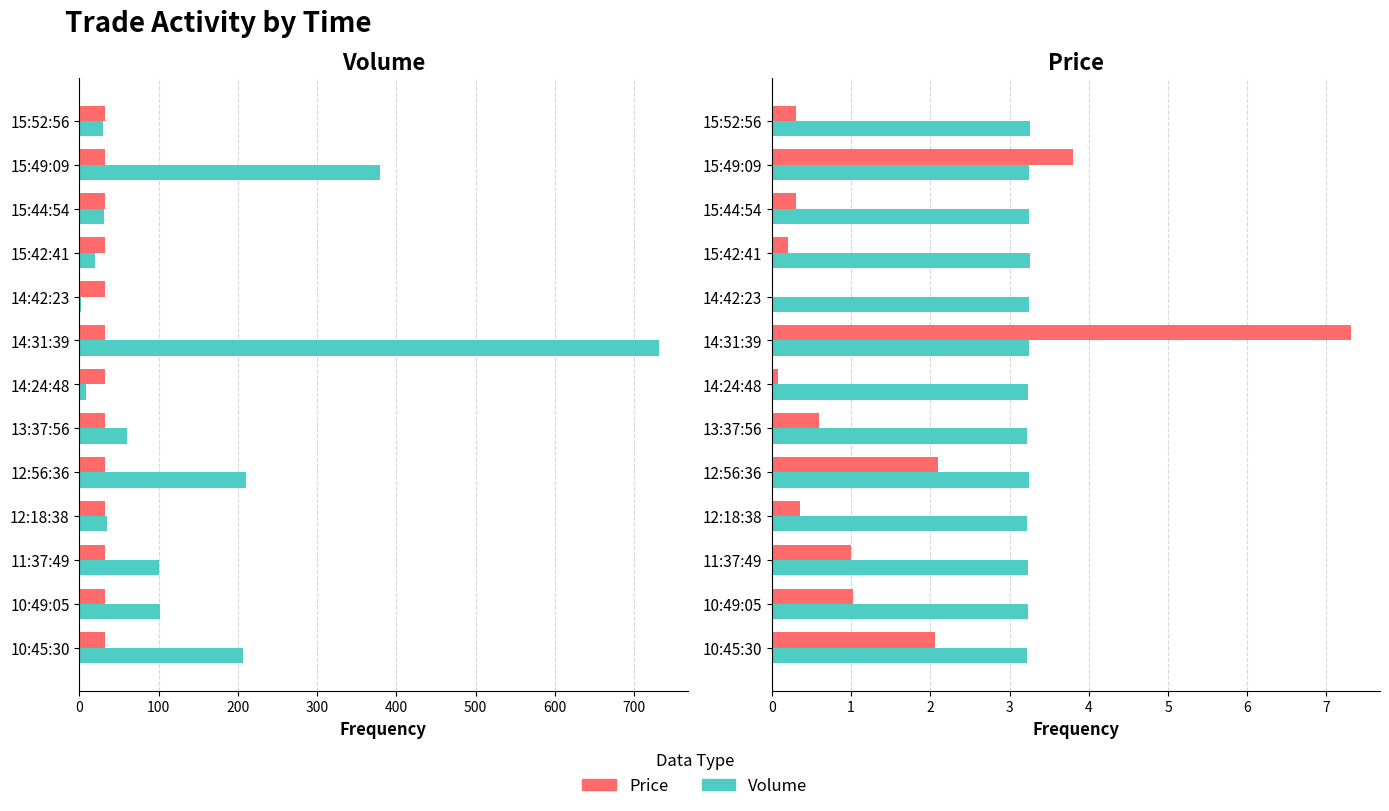

What is the total value across all series at 15:49:09?

419.4